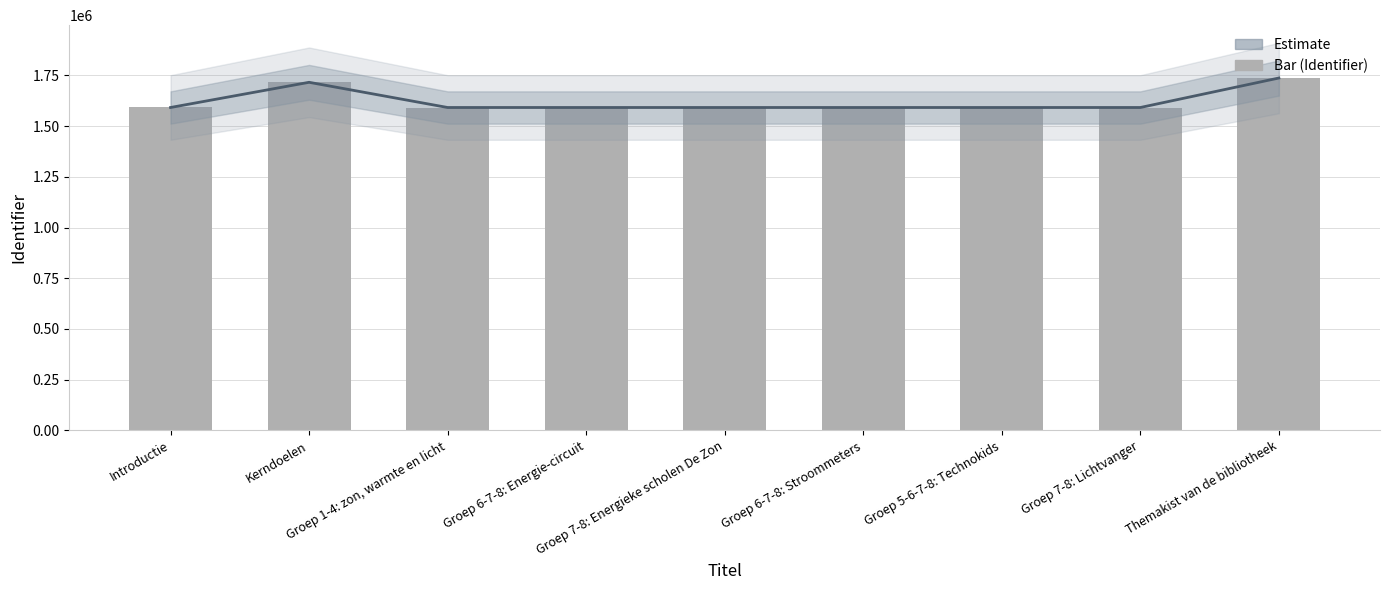

What is the difference between the second highest and second lowest values in the Estimate series?

124261